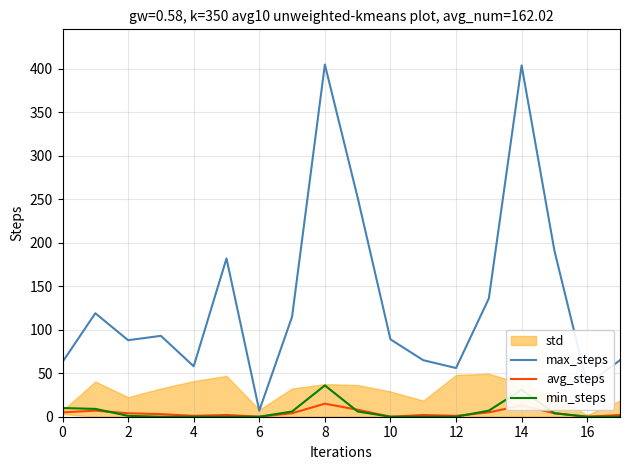

The min_steps series shows 12 at 14. True or false?

False